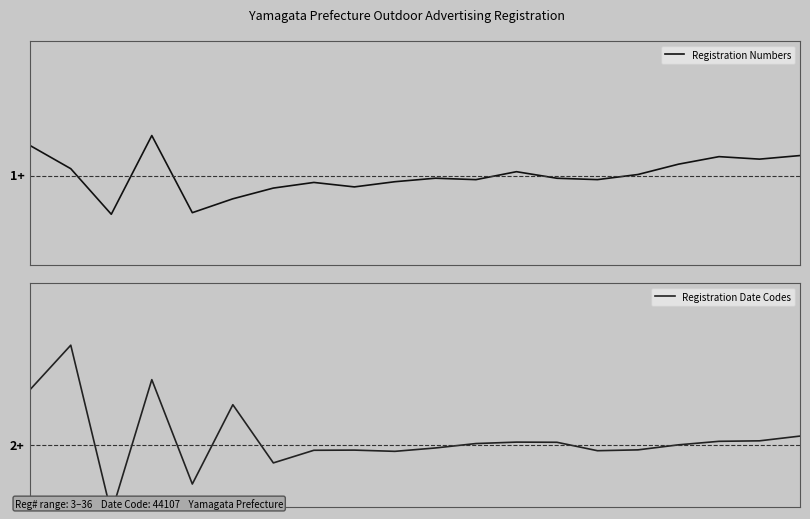

Which has a higher value, 3 or 18?

3